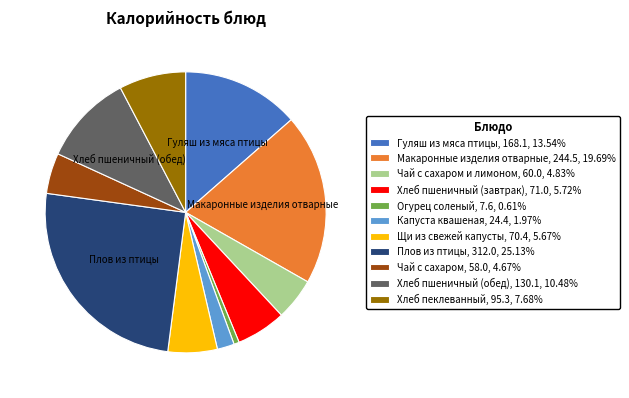

Approximately how many times larger is the value at Хлеб пшеничный (обед), 130.1, 10.48% compared to Чай с сахаром и лимоном, 60.0, 4.83%?

2.2